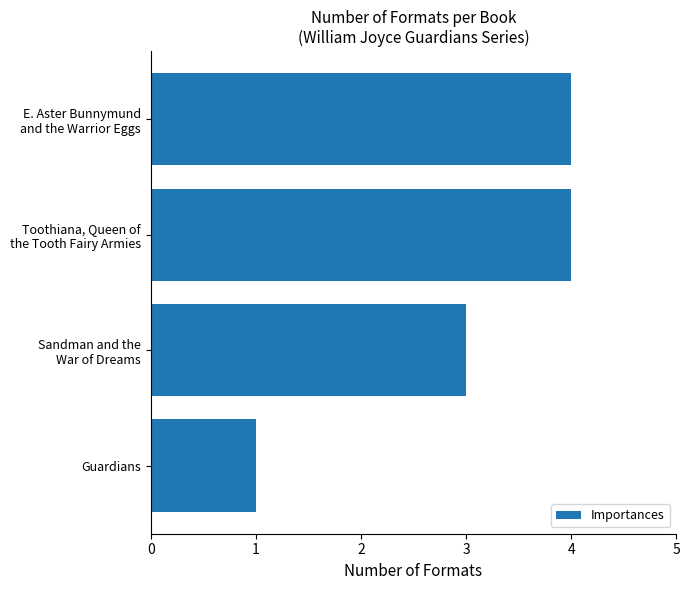

What is the smallest value displayed?

1